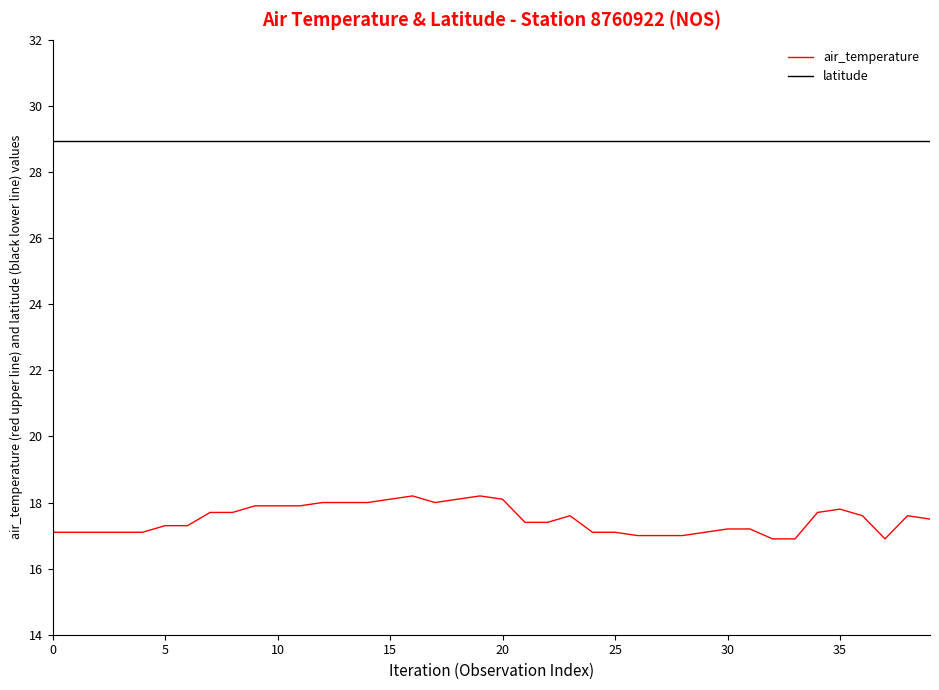

Which series has the largest total across all categories?

latitude